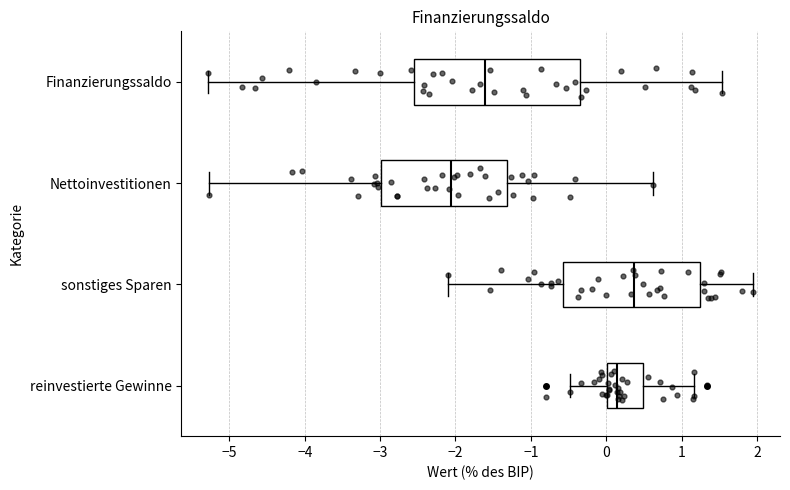

Where does the right whisker of the box for Finanzierungssaldo end on the x-axis? The values are not printed on the chart, so give them approximately, as read against the axis.

1.5